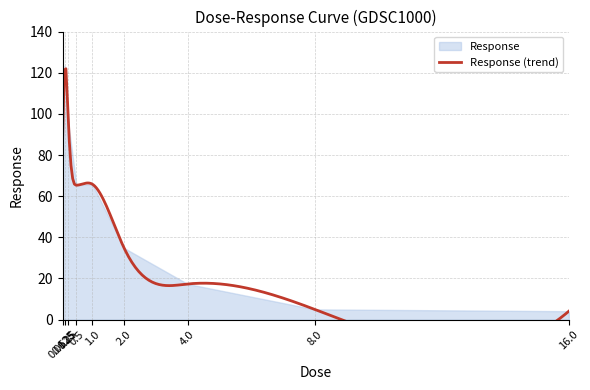

The value at 2.0 is 61.2. True or false?

False